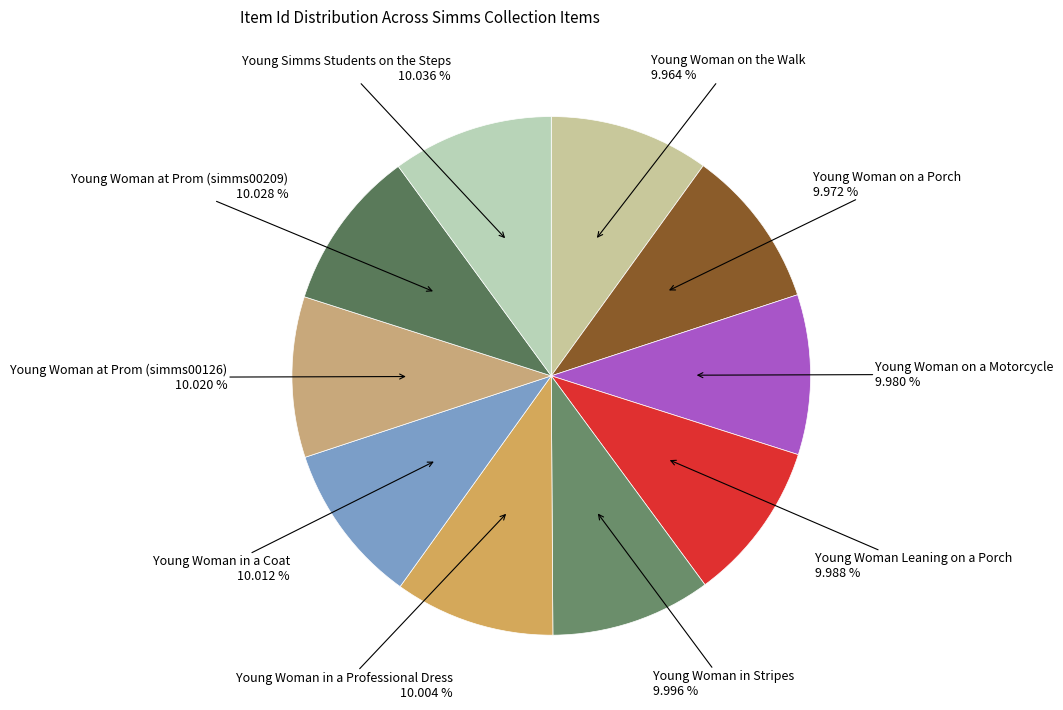

How many segments does this pie chart have?

10